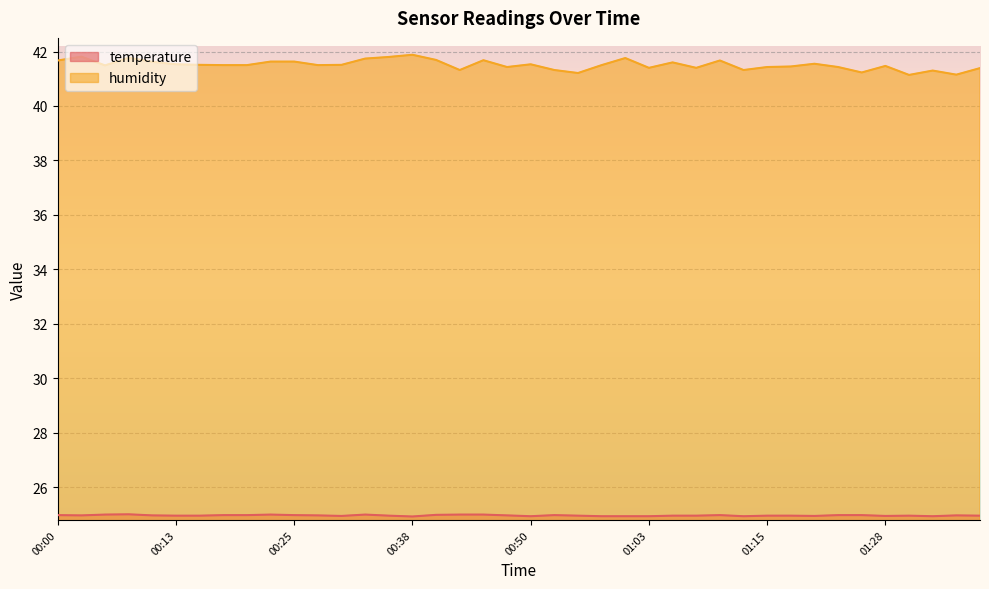

True or false: temperature and humidity cross at least once.

False